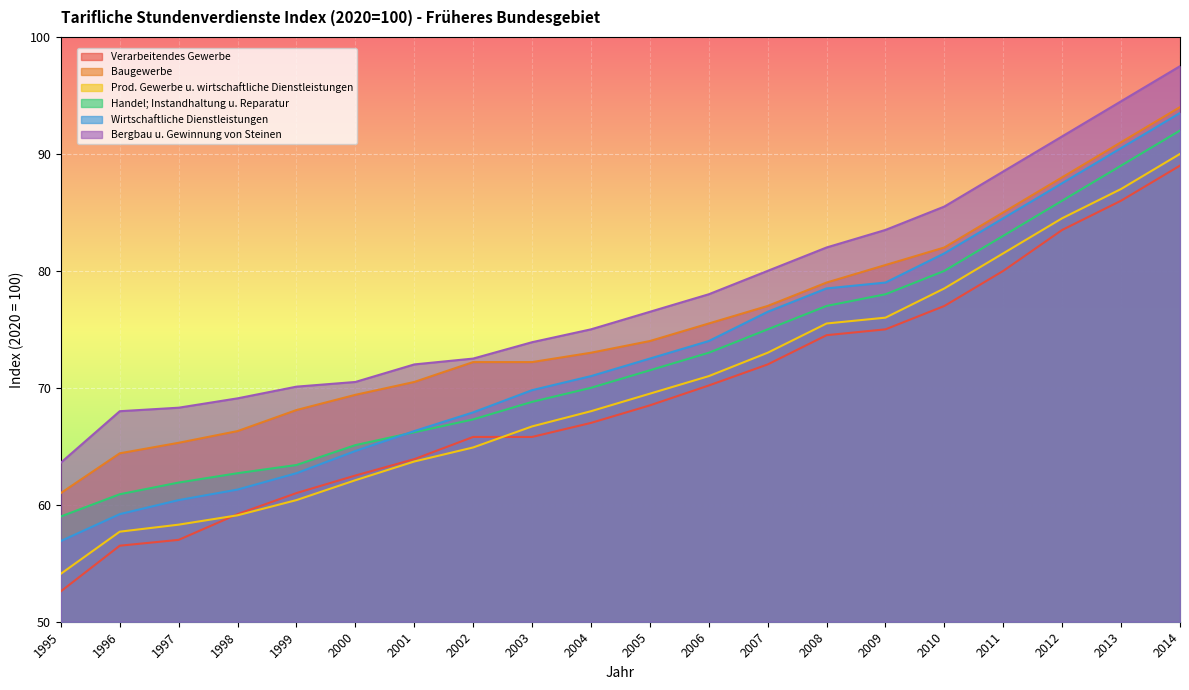

How many lines are shown in the chart?

6